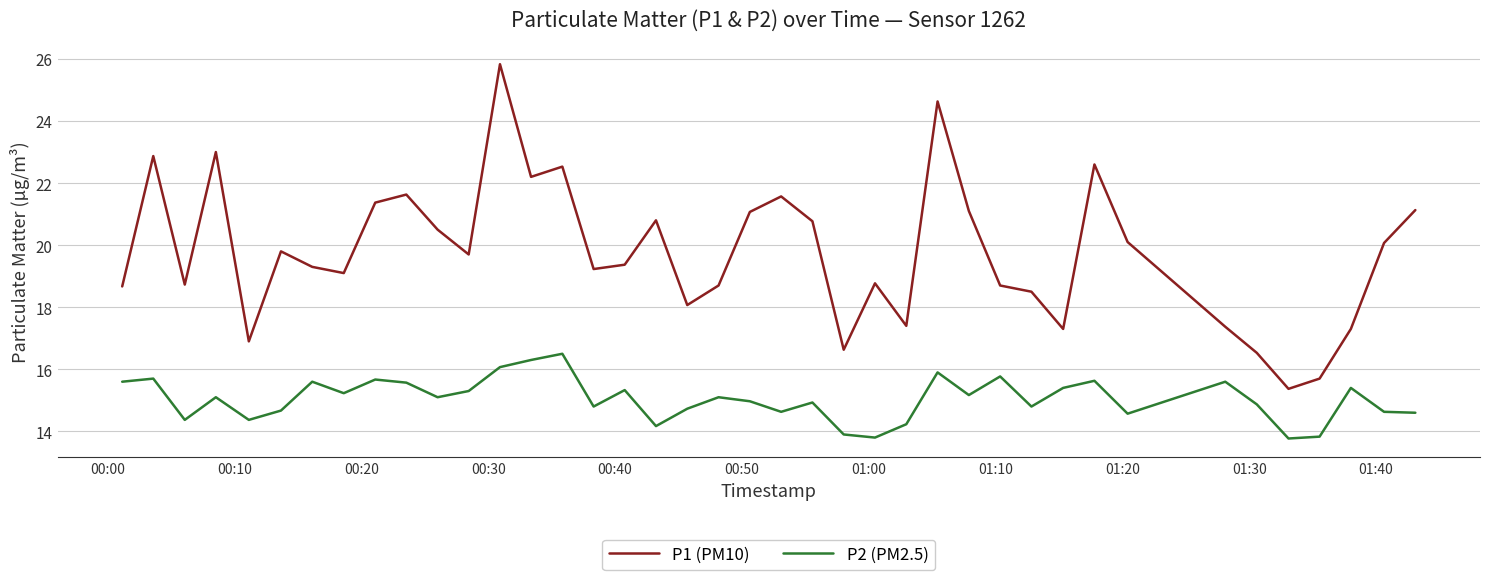

True or false: P1 (PM10) and P2 (PM2.5) intersect in this chart.

False